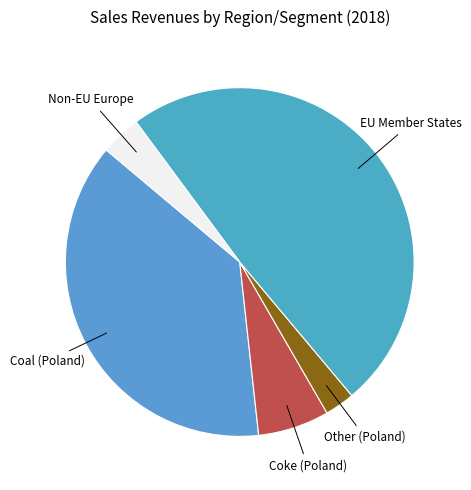

What is the total percentage of Non-EU Europe and Coke (Poland)?

10.4%